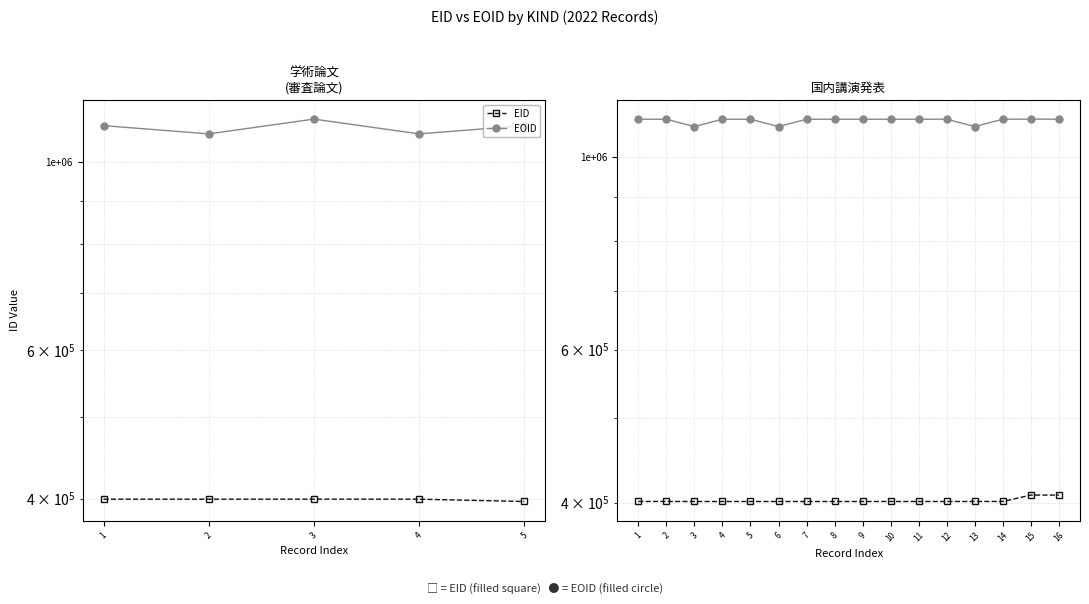

True or false: EOID has more than 0 points higher than both neighbors.

True